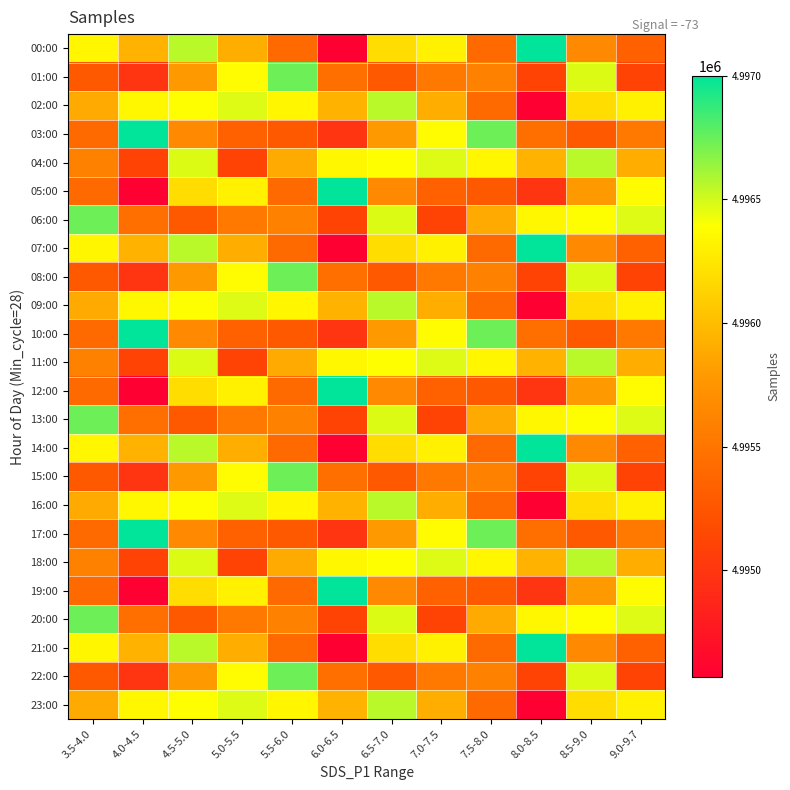

Rank the series at 7.0-7.5 from highest to lowest value.

04:00, 11:00, 18:00, 03:00, 10:00, 17:00, 00:00, 07:00, 14:00, 21:00, 02:00, 09:00, 16:00, 23:00, 01:00, 08:00, 15:00, 22:00, 05:00, 12:00, 19:00, 06:00, 13:00, 20:00